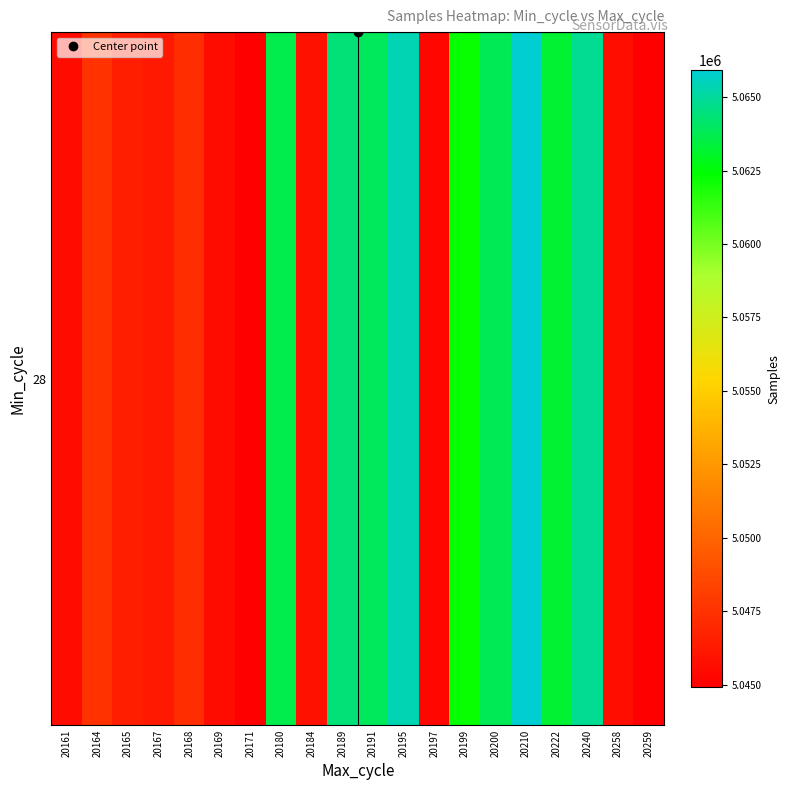

Is it true that the value at 20180 is 5063636?

True